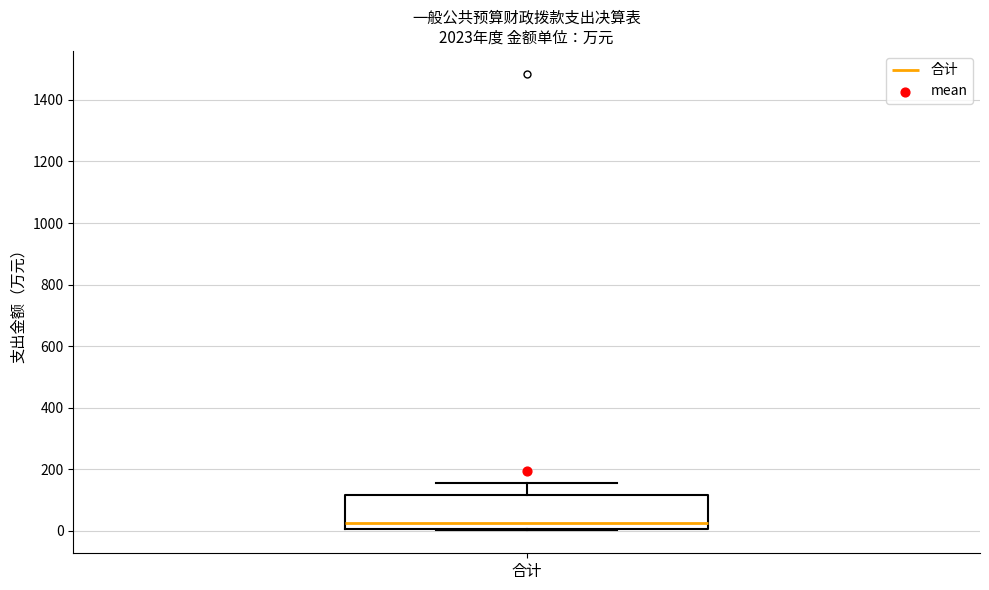

Transcribe this box plot: give where the median line is, the range the box spans, and where the two whiskers end, as read against the y-axis. The values are not printed on the chart, so give them approximately, as read against the axis.

median 20, box 0 to 120, whiskers 0 (just below the box's lower edge) to 160